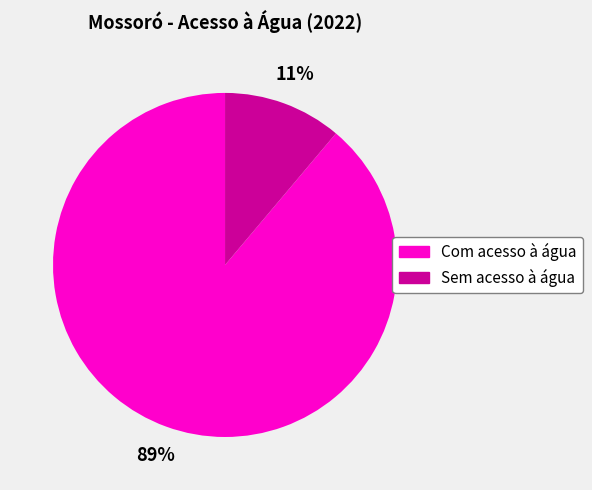

Which category accounts for the majority?

Com acesso à água